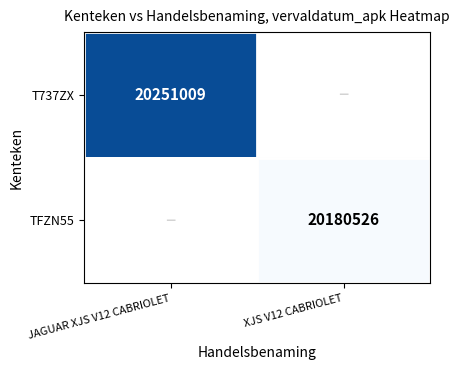

Is it true that TFZN55 equals 20180526 at XJS V12 CABRIOLET?

True